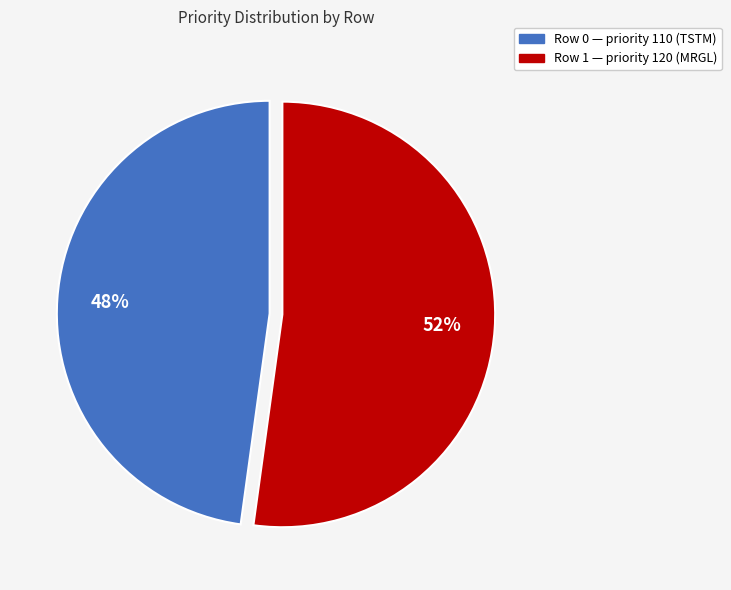

To the nearest percent, what is the average slice percentage?

50%